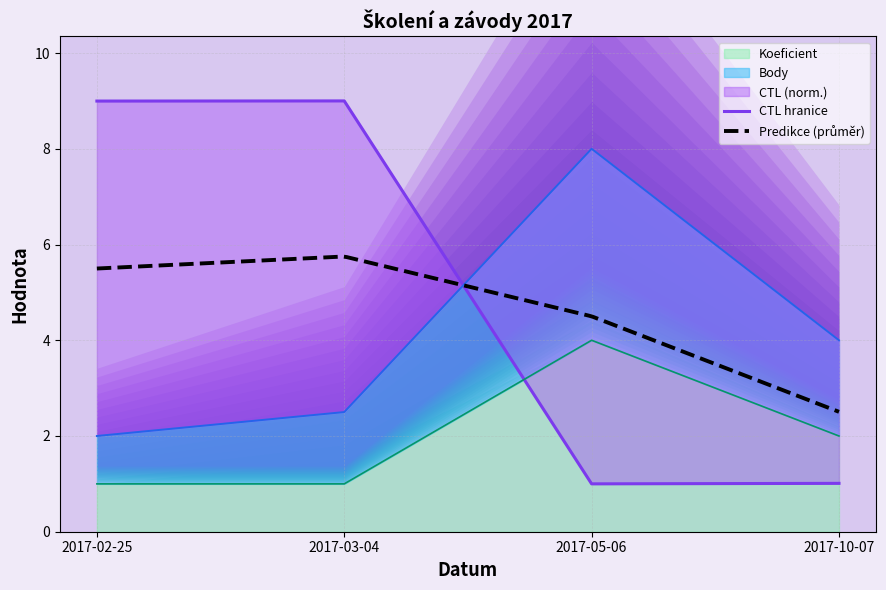

Reading left to right, what are all the values shown in this chart?

CTL: 2017-02-25=9.0	2017-03-04=9.0	2017-05-06=1.0	2017-10-07=1.0
Body: 2017-02-25=2.0	2017-03-04=2.5	2017-05-06=8.0	2017-10-07=4.0
Koeficient: 2017-02-25=1.0	2017-03-04=1.0	2017-05-06=4.0	2017-10-07=2.0